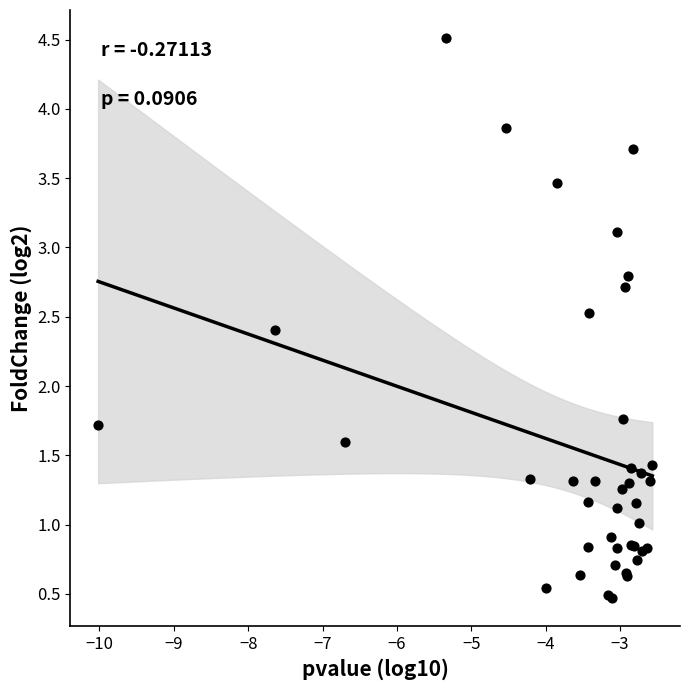

What Y value in the scatter plot is closest to 2?

1.8